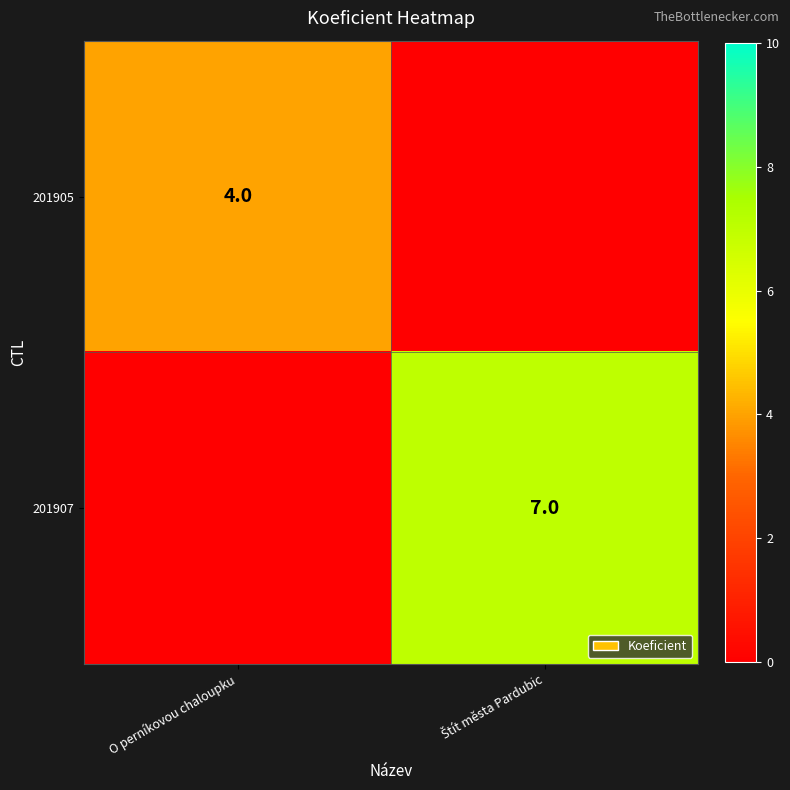

The 201905 series shows 4 at O perníkovou chaloupku. True or false?

True